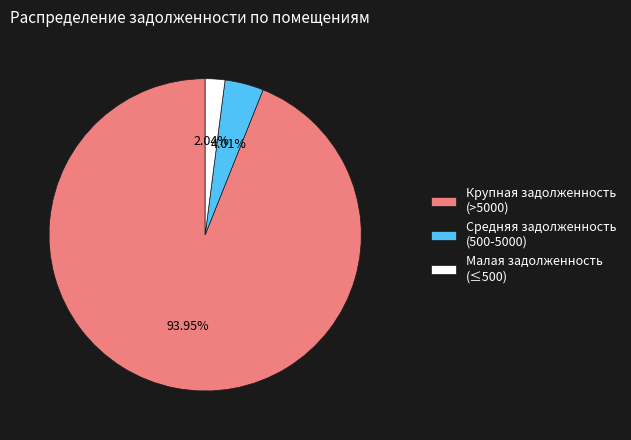

Which slice represents more than half of the pie?

Крупная задолженность (>5000)